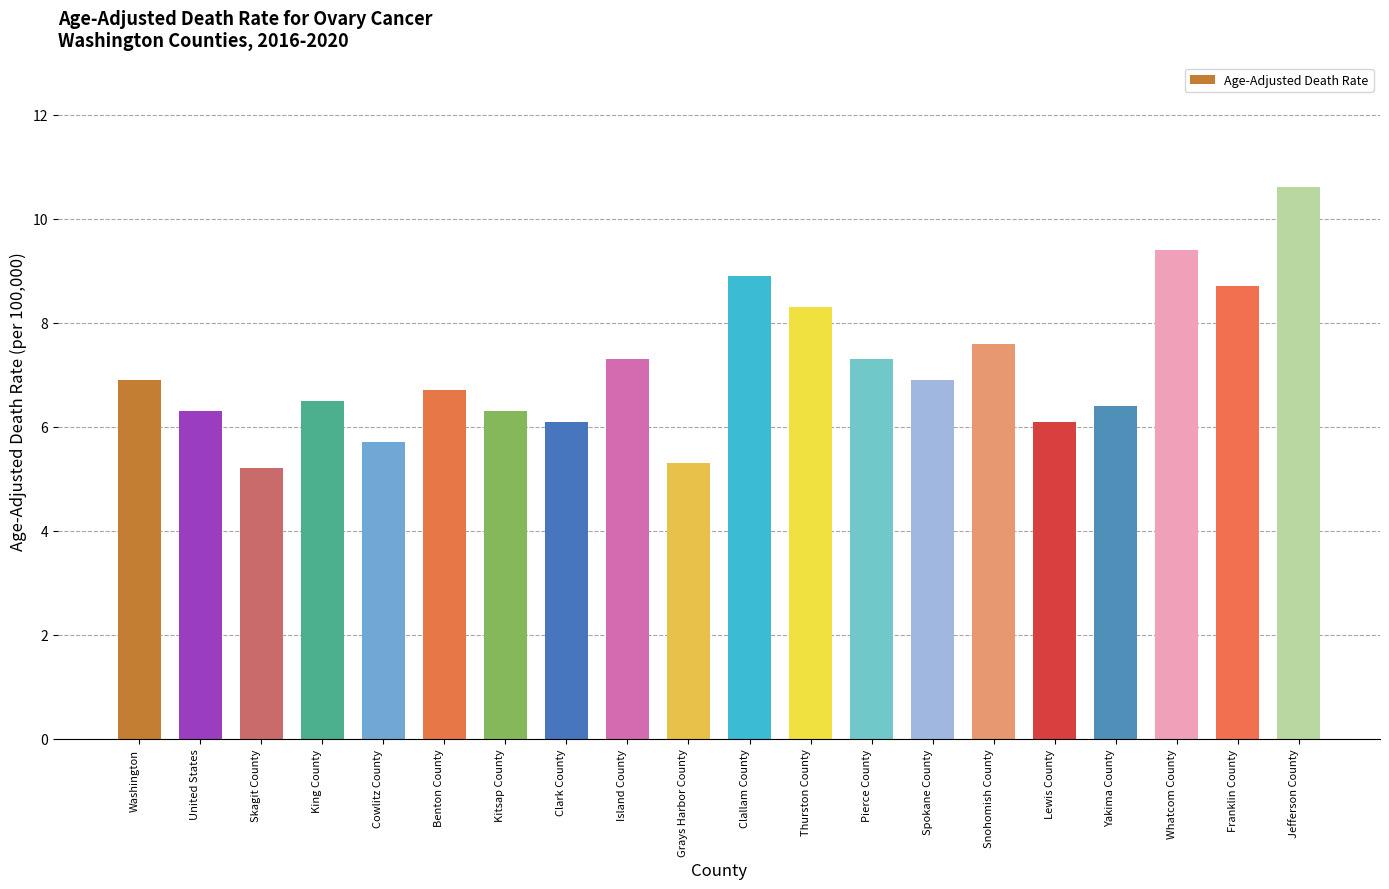

Read the value at Pierce County.

7.3